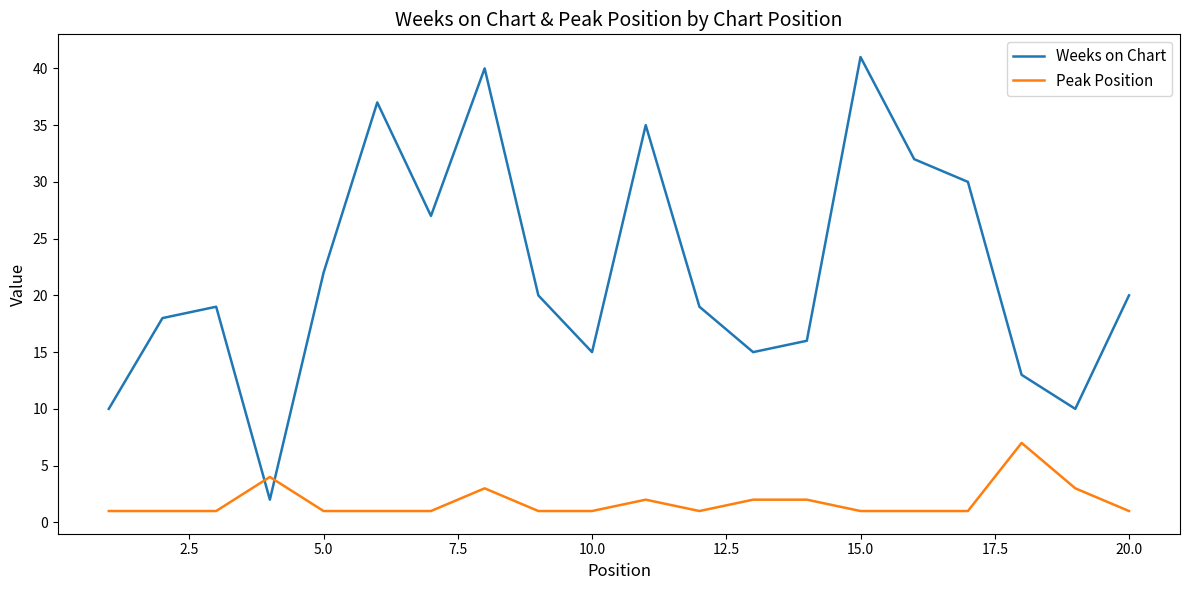

How many intersections are there between Weeks on Chart and Peak Position?

2